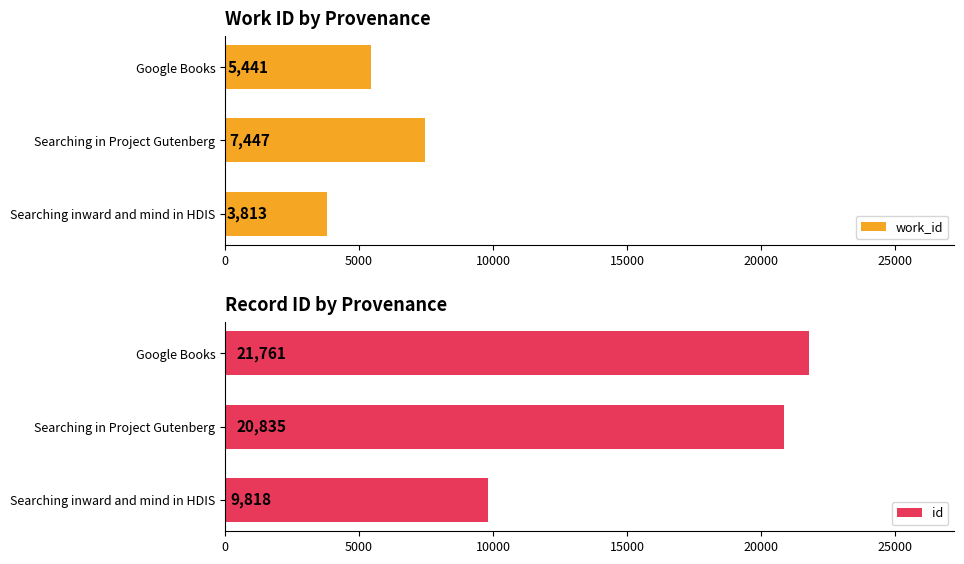

Is it true that id equals 21761 at Google Books?

True